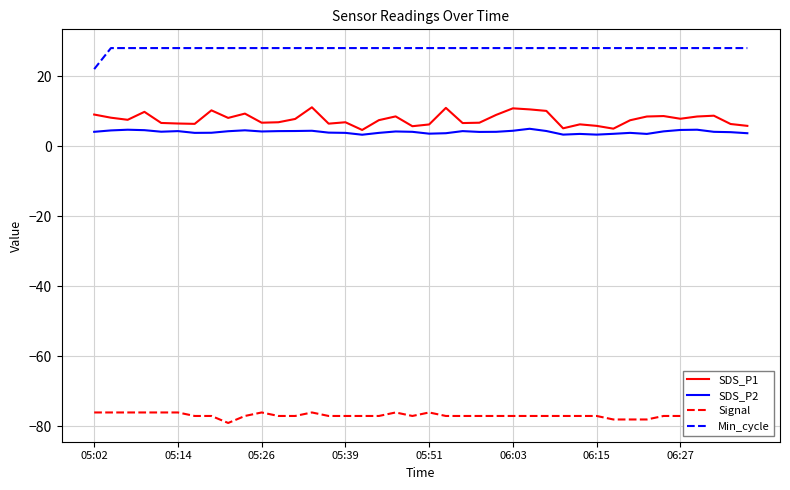

What is the approximate value of SDS_P1 at 39?

5.8